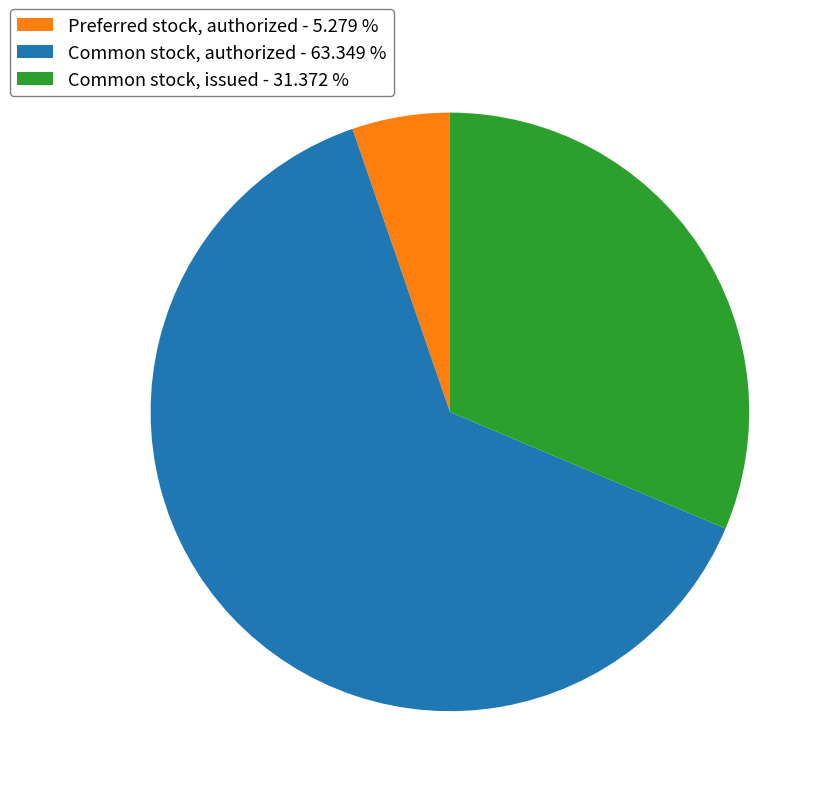

Which slice is the smallest?

Preferred stock, authorized